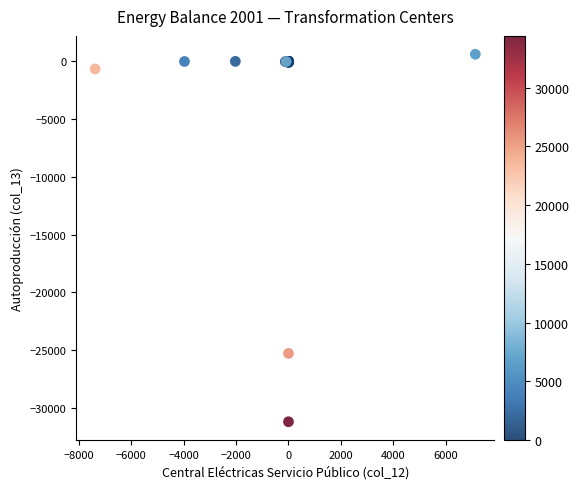

What Y value in the scatter plot is closest to -15289?

-25279.5